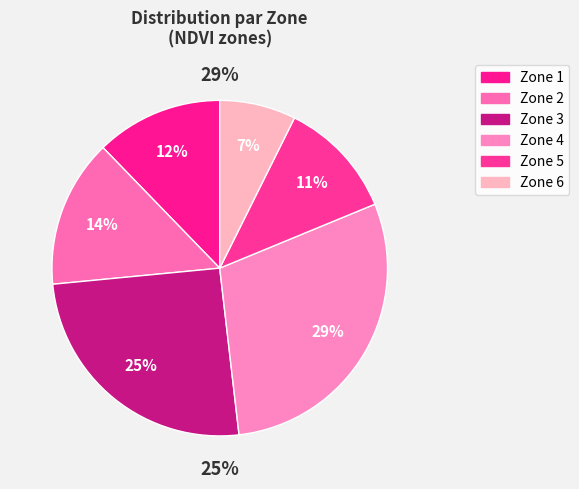

What is the largest slice in the pie chart?

Zone 4